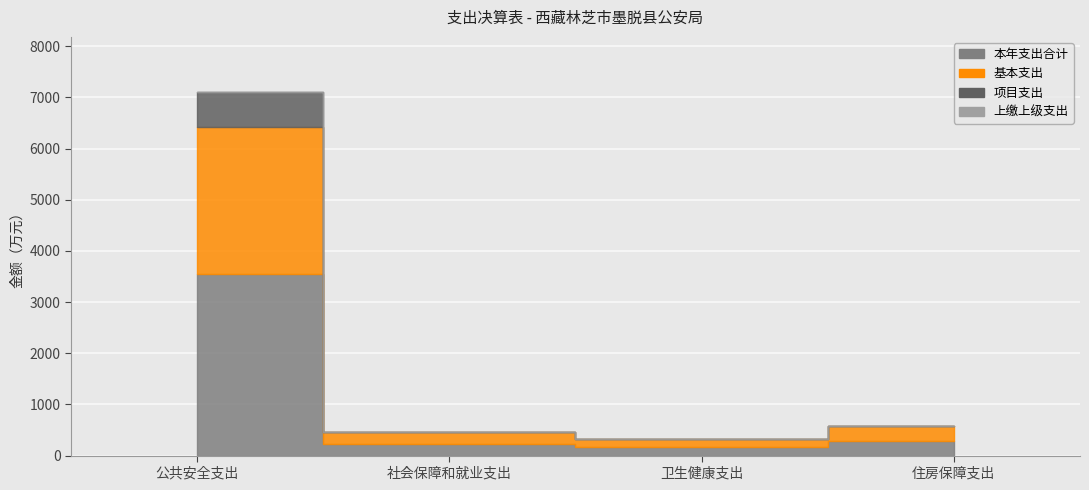

Rank the series by their average value, from highest to lowest.

本年支出合计, 基本支出, 项目支出, 上缴上级支出